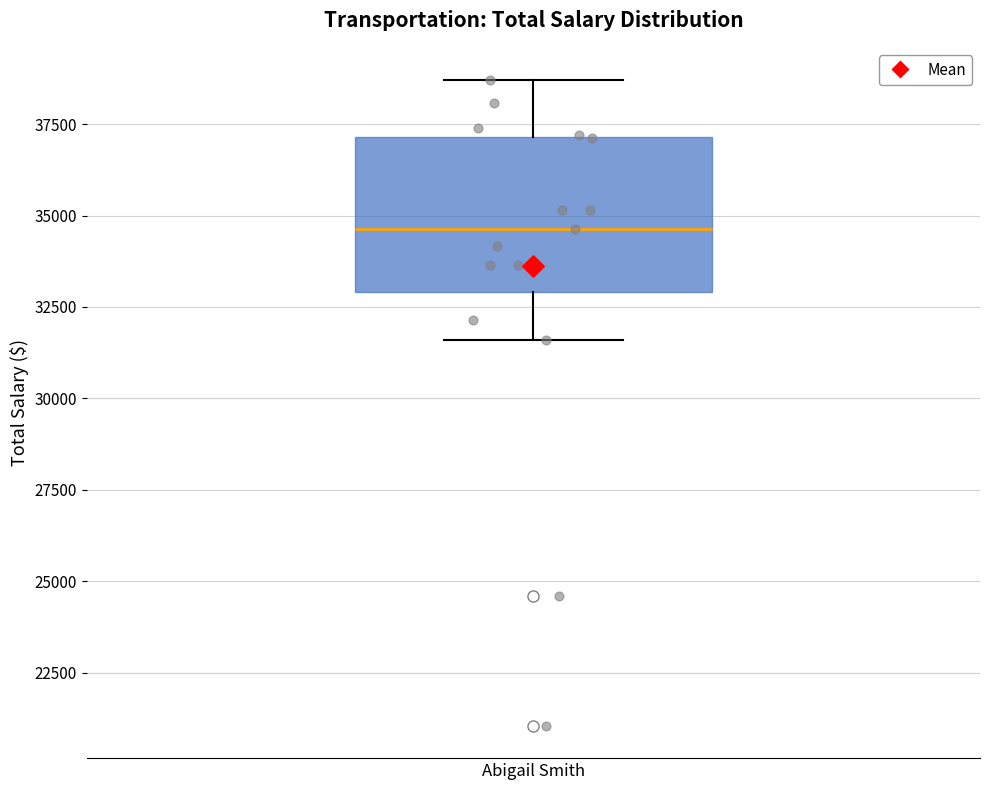

Read this box plot against the y-axis: the position of the median line, the range covered by the box, and the ends of both whiskers. The values are not printed on the chart, so give them approximately, as read against the axis.

median 34500, box 33000 to 37000, whiskers 31500 to 38500